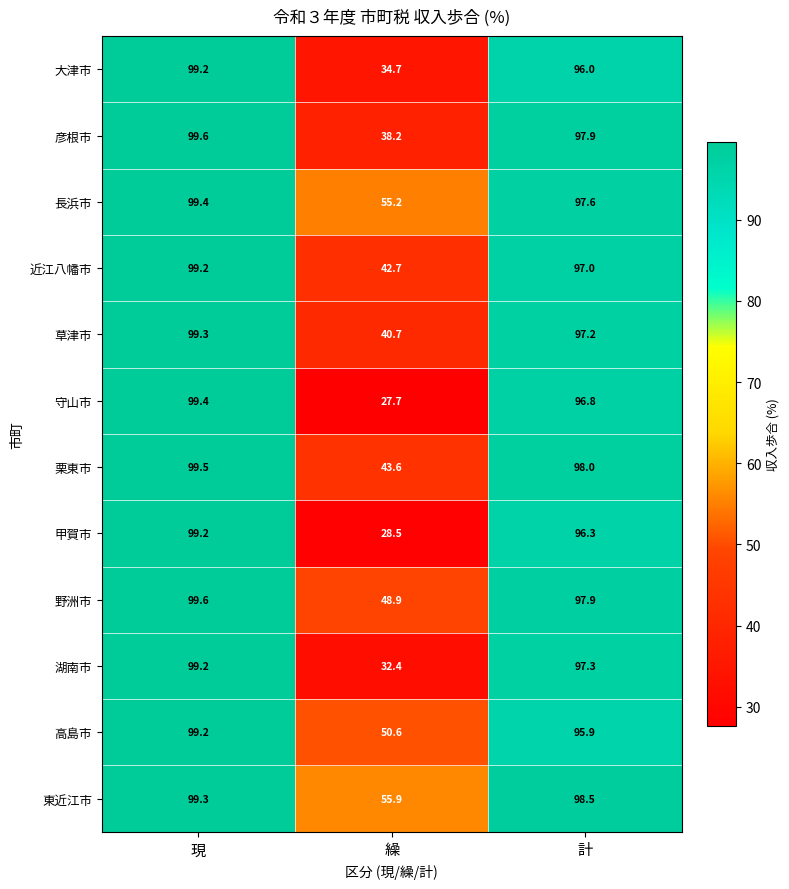

What is the total value across all series at 現?

1192.1